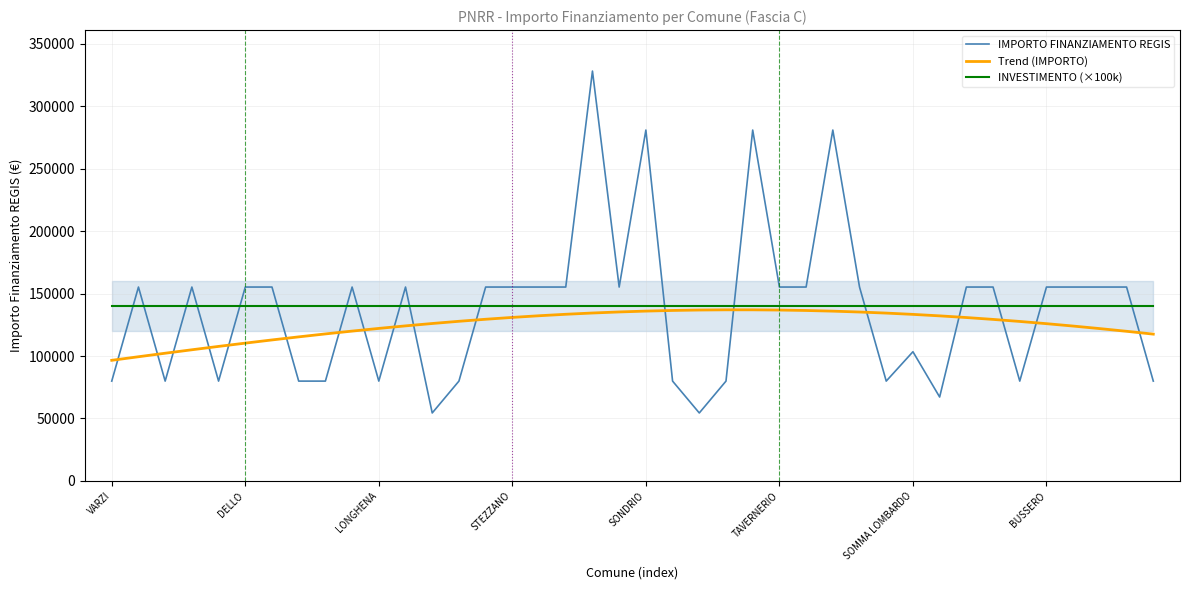

Which series has the largest total across all categories?

INVESTIMENTO (×100k)